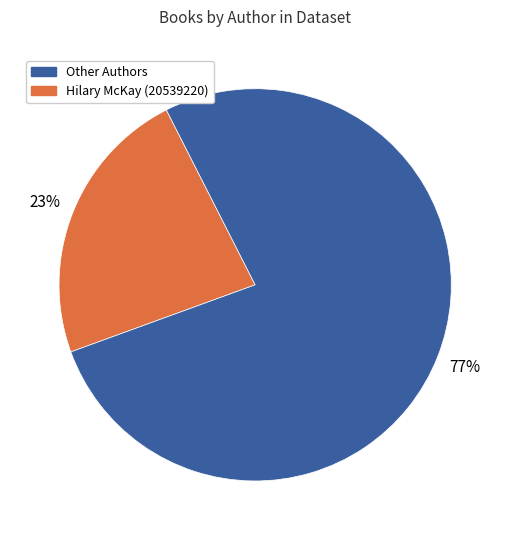

Is there a majority slice in this chart?

Yes